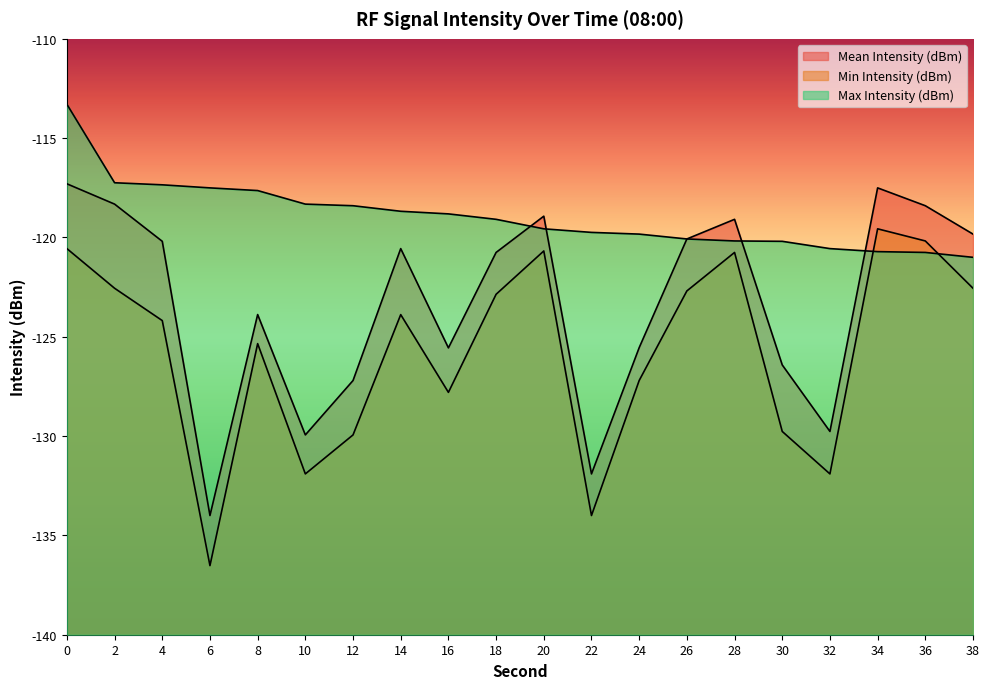

Rank the series by their maximum value, from highest to lowest.

Max Intensity (dBm), Mean Intensity (dBm), Min Intensity (dBm)